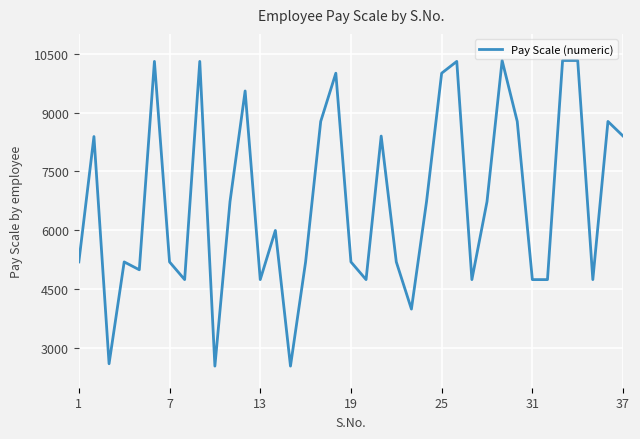

What is the difference between the maximum and minimum values?

7773